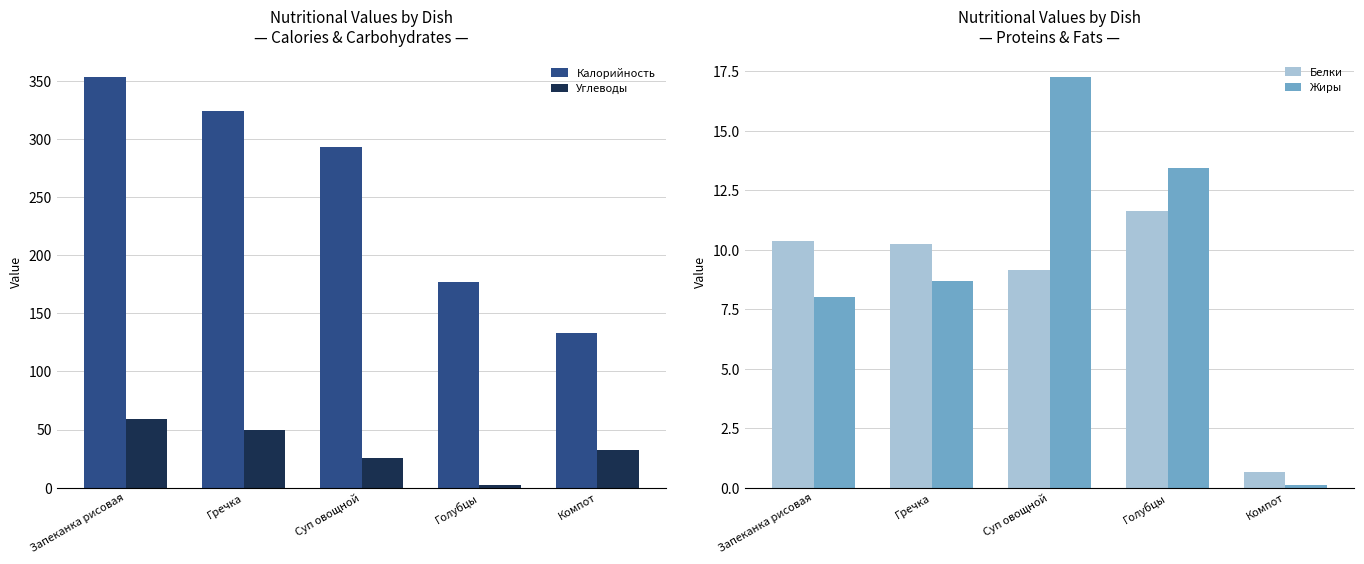

Where is Калорийность nearest to the value 243?

Суп овощной